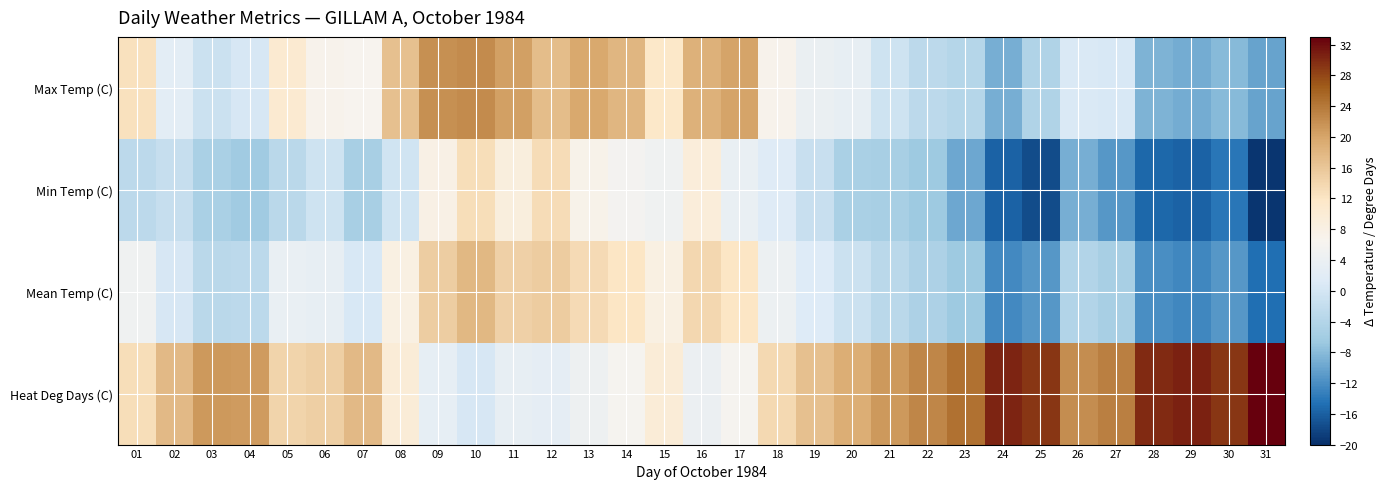

What is the total value across all series at 20?

16.1